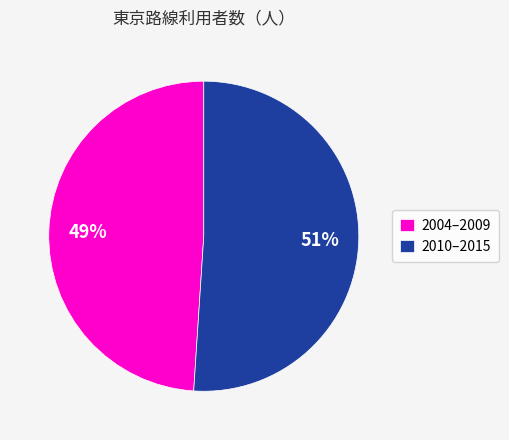

The 2004–2009 slice represents 49% of the pie. True or false?

True